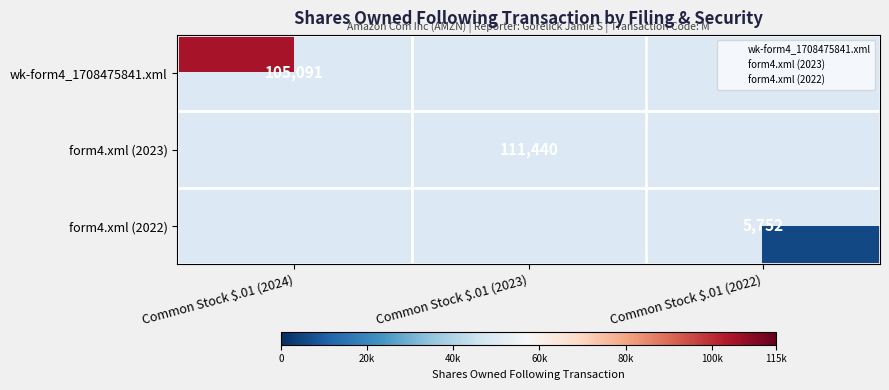

List the labels in order of form4.xml (2023) value, largest first.

Common Stock $.01 (2023), Common Stock $.01 (2024), Common Stock $.01 (2022)